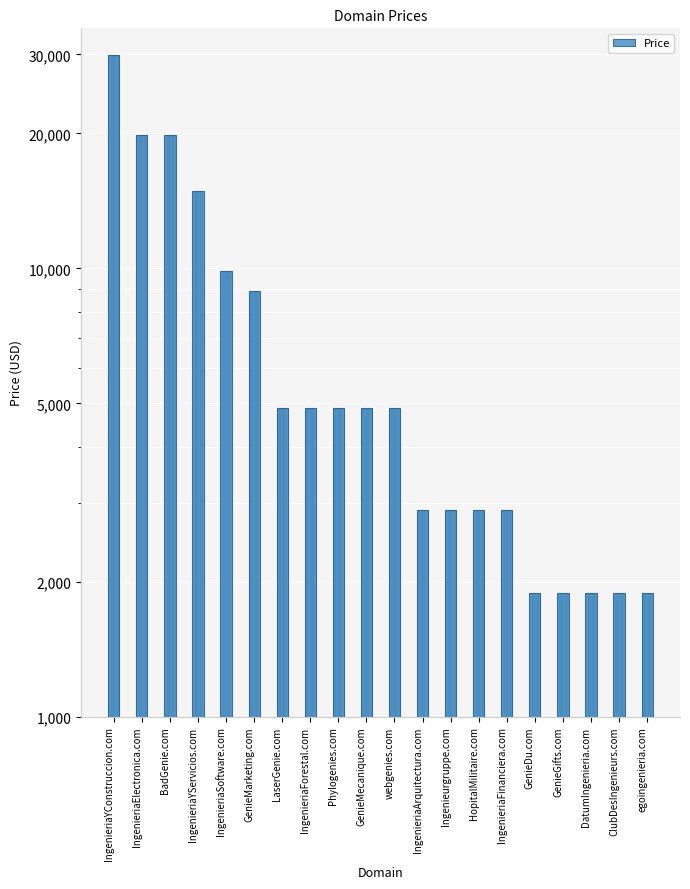

Rank the categories by value from highest to lowest.

IngenieriaYConstruccion.com, IngenieriaElectronica.com, BadGenie.com, IngenieriaYServicios.com, IngenieriaSoftware.com, GenieMarketing.com, LaserGenie.com, IngenieriaForestal.com, Phylogenies.com, GenieMecanique.com, webgenies.com, IngenieriaArquitectura.com, Ingenieurgruppe.com, HopitalMilitaire.com, IngenieriaFinanciera.com, GenieDu.com, GenieGifts.com, DatumIngenieria.com, ClubDesIngenieurs.com, egoingenieria.com